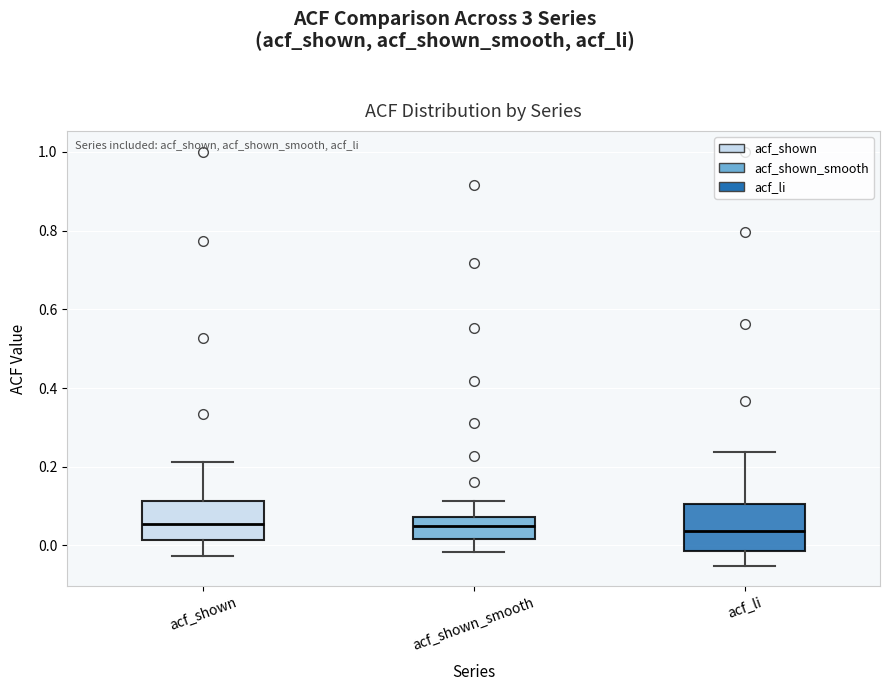

Reading left to right, transcribe this box plot: for each box, give where its median line is, the range the box spans, and where its two whiskers end, as read against the y-axis. The values are not printed on the chart, so give them approximately, as read against the axis.

acf_shown: median 0.06, box 0.02 to 0.12, whiskers -0.02 to 0.22
acf_shown_smooth: median 0.06, box 0.02 to 0.08, whiskers -0.02 to 0.12
acf_li: median 0.04, box -0.02 to 0.10, whiskers -0.06 to 0.24